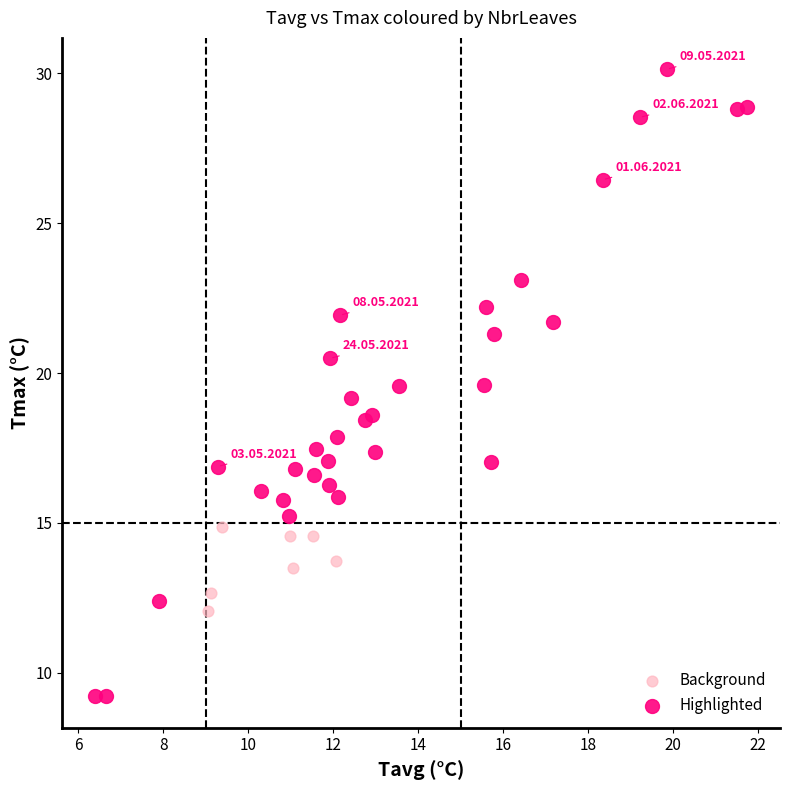

Which series reaches the minimum Y coordinate?

Highlighted